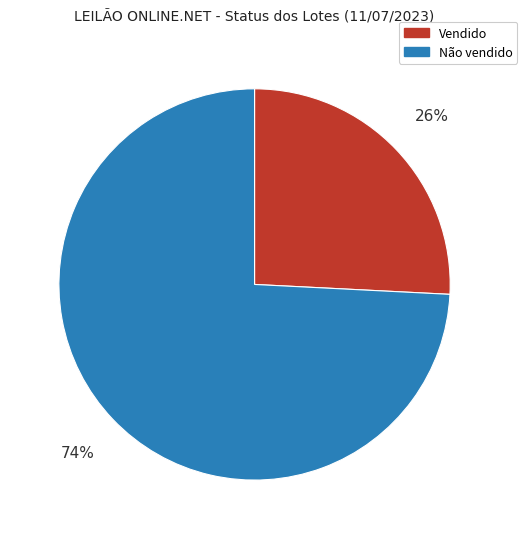

Rank the categories by value from lowest to highest.

Vendido, Não vendido